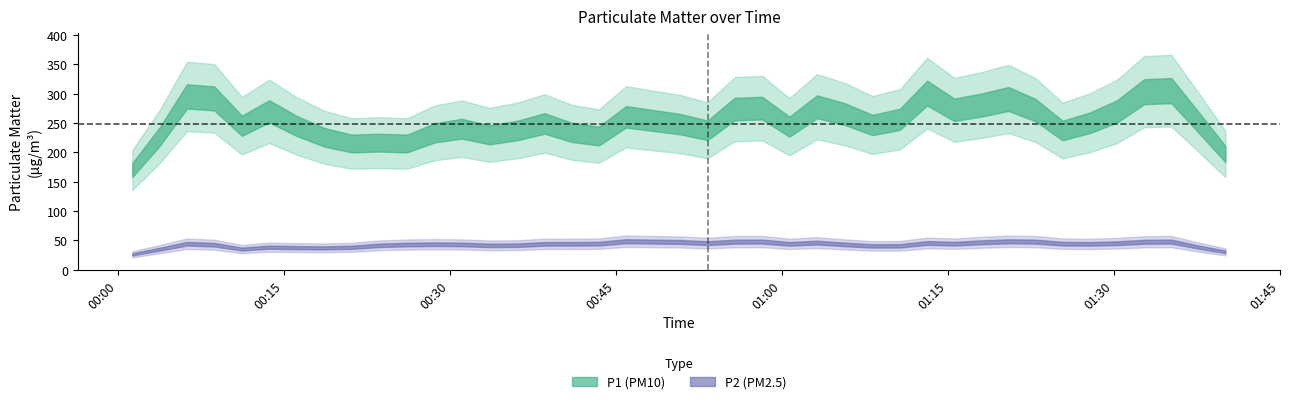

Does the chart have visible grid lines?

No